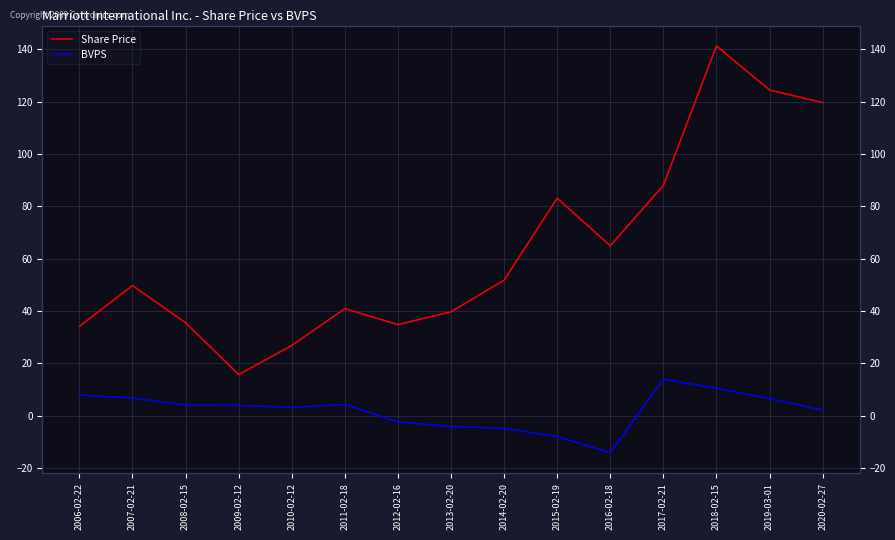

How many data points in BVPS are above 3?

9